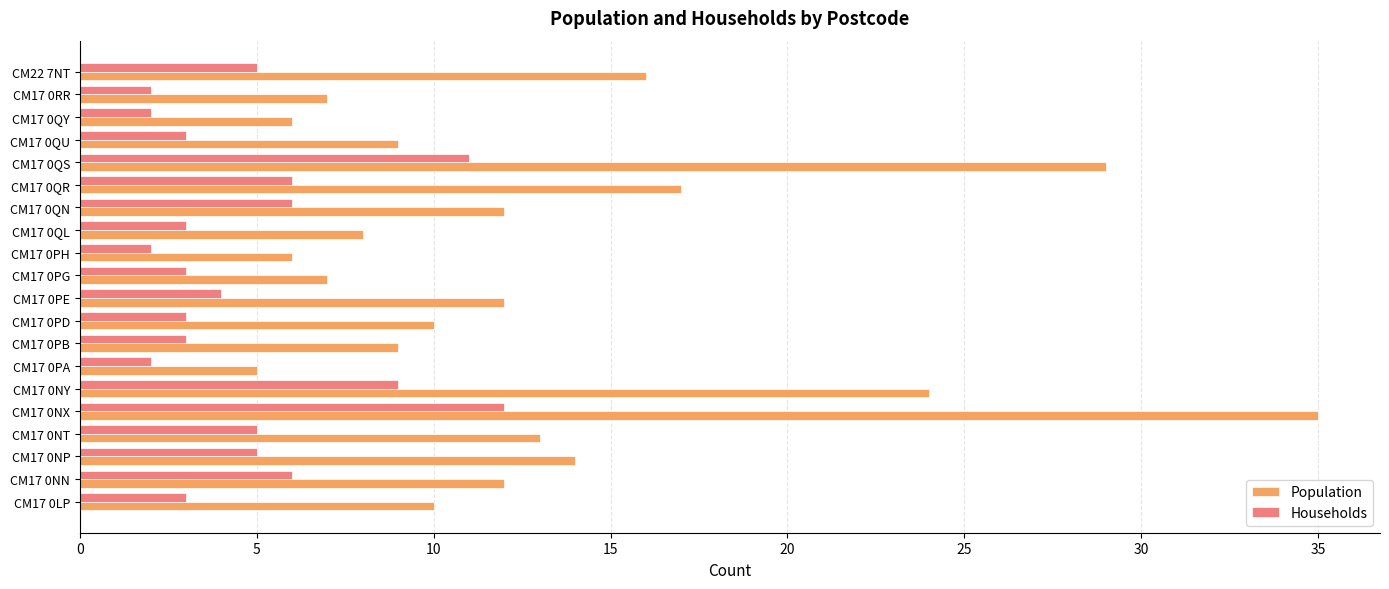

True or false: Households has a value of 2 at CM17 0QY.

True